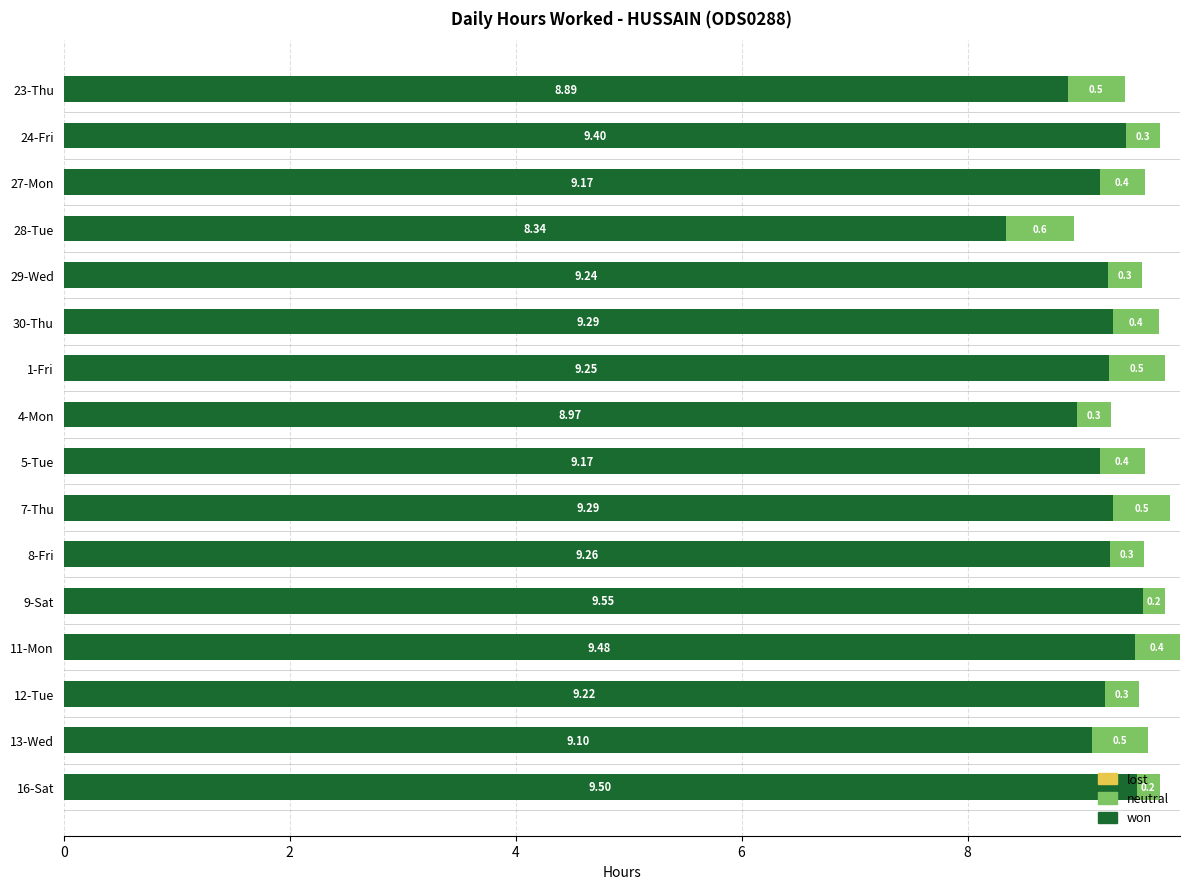

What is the total value across all series at 11-Mon?

9.9